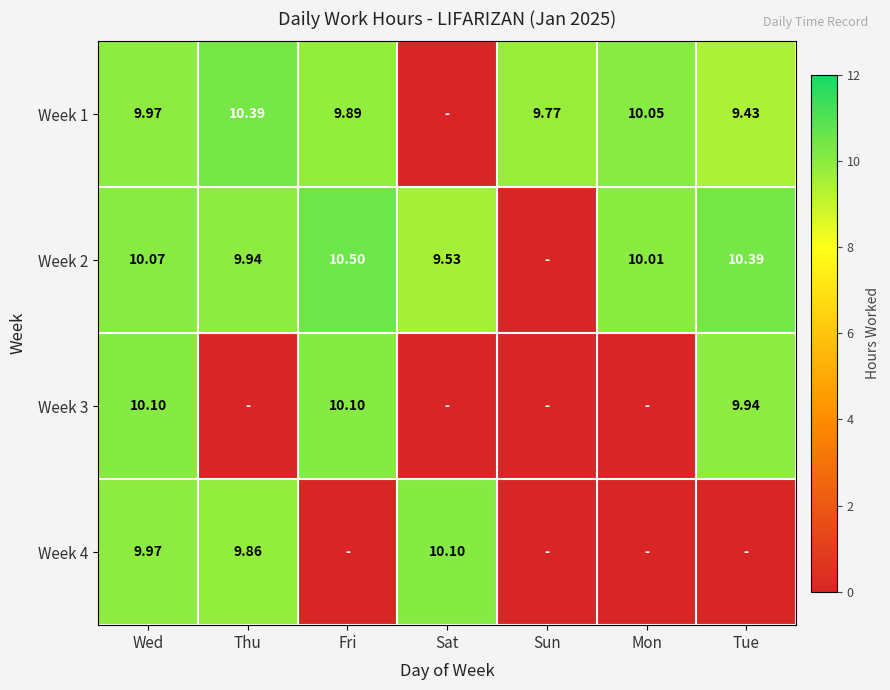

List the labels in order of Week 2 value, largest first.

Fri, Tue, Wed, Mon, Thu, Sat, Sun